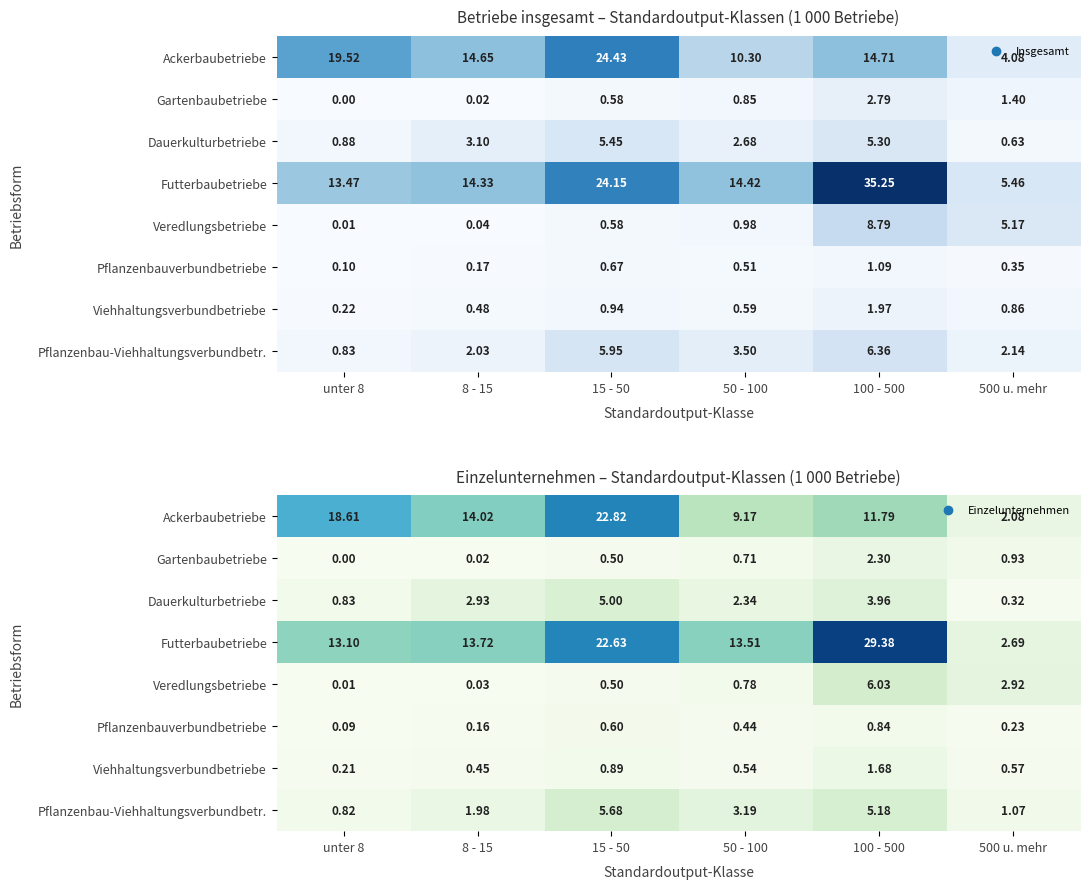

Which has a higher value, 500 u. mehr or 100 - 500?

100 - 500